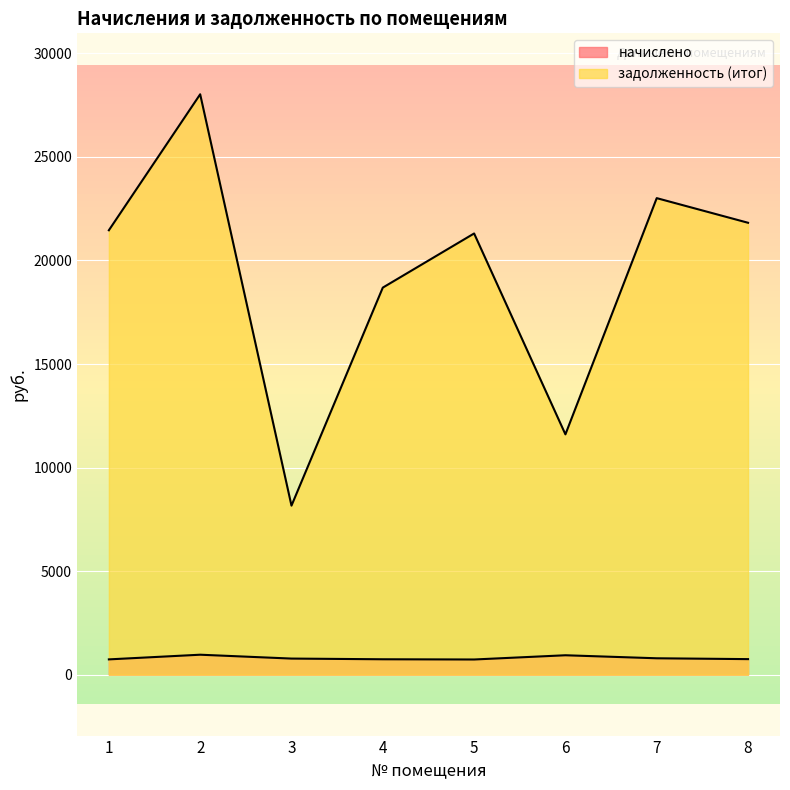

Rank the series at 7 from lowest to highest value.

начислено, задолженность (итог)